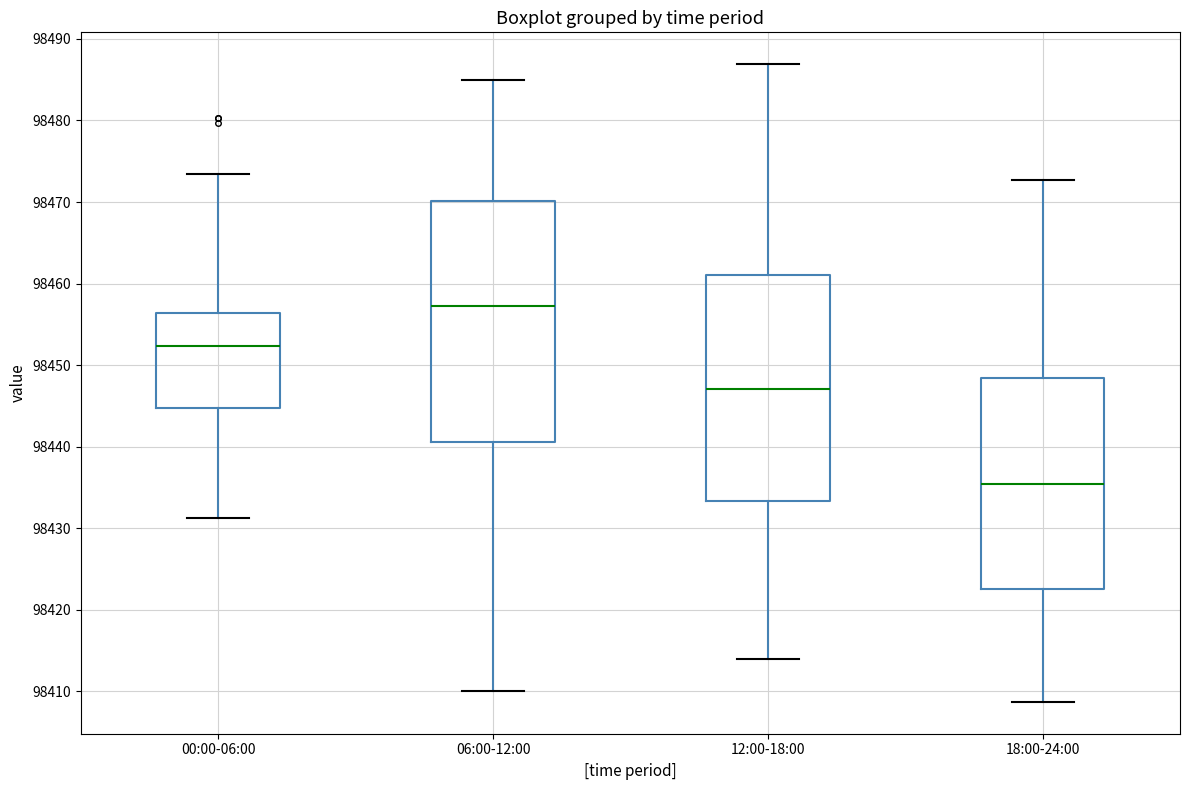

Which box's median line is the lowest?

18:00-24:00